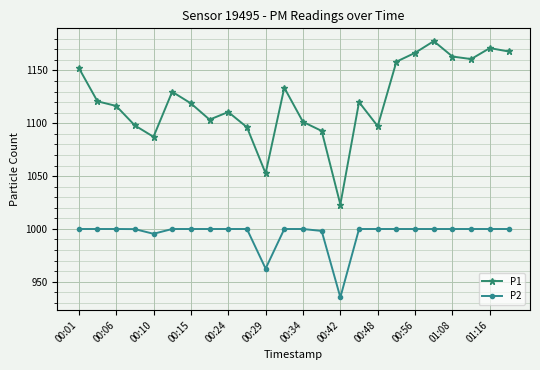

True or false: P1 has more than 0 points higher than both neighbors.

True